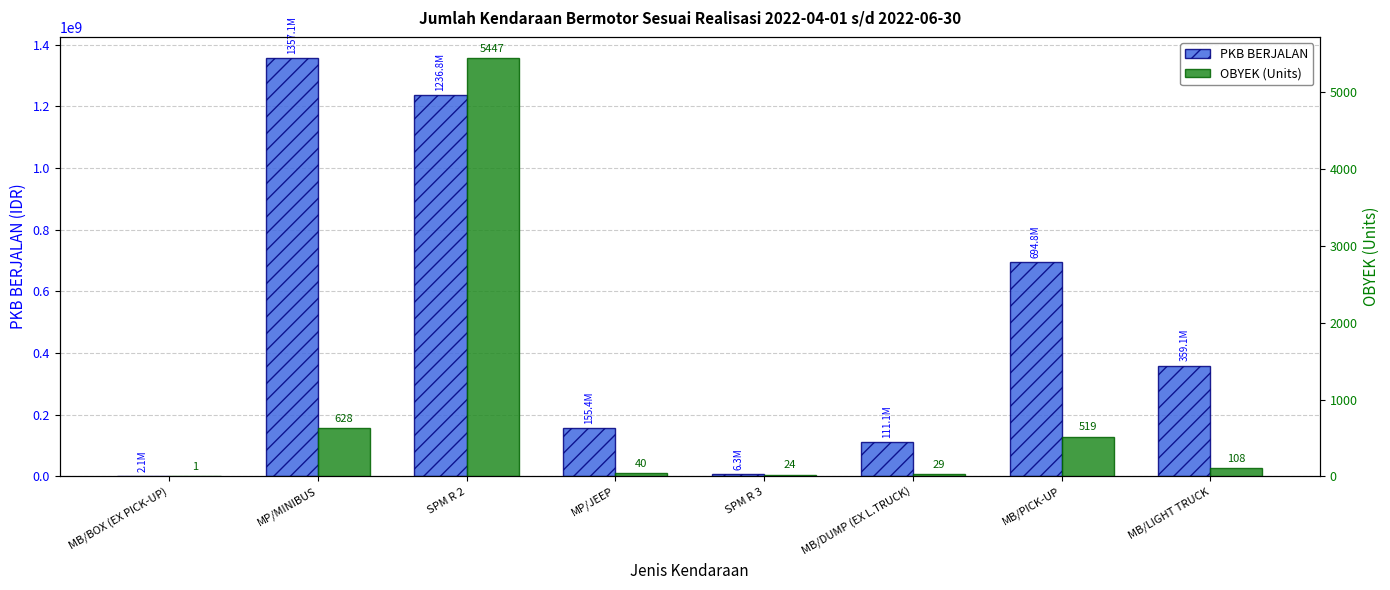

What is the value of the PKB BERJALAN bar at the 3rd from the left?

1236759625